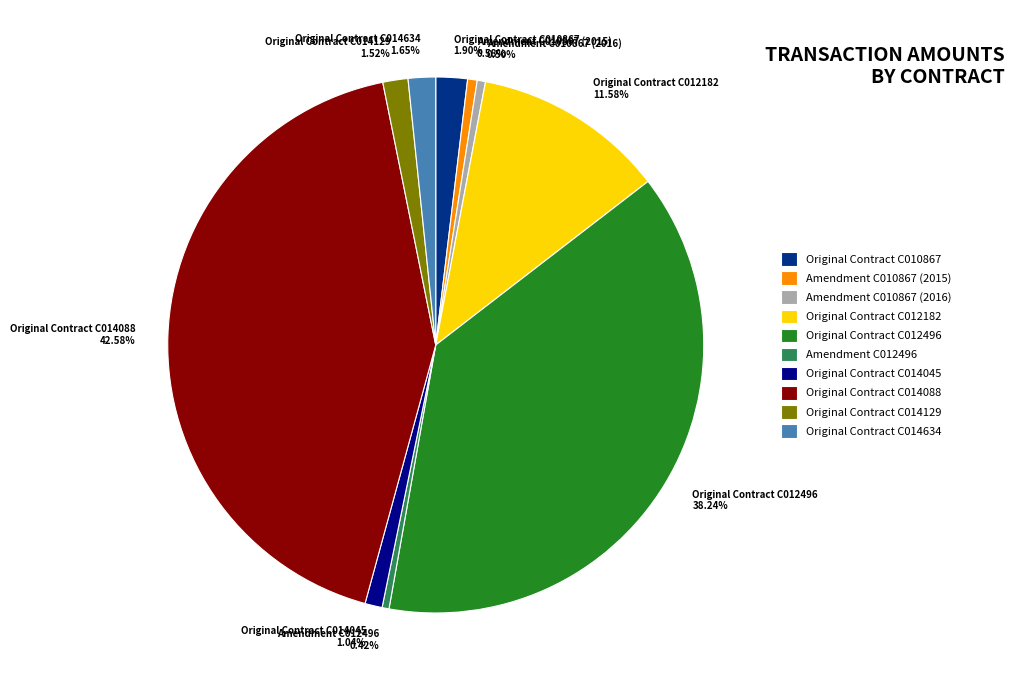

Which slice is the largest?

Original Contract C014088